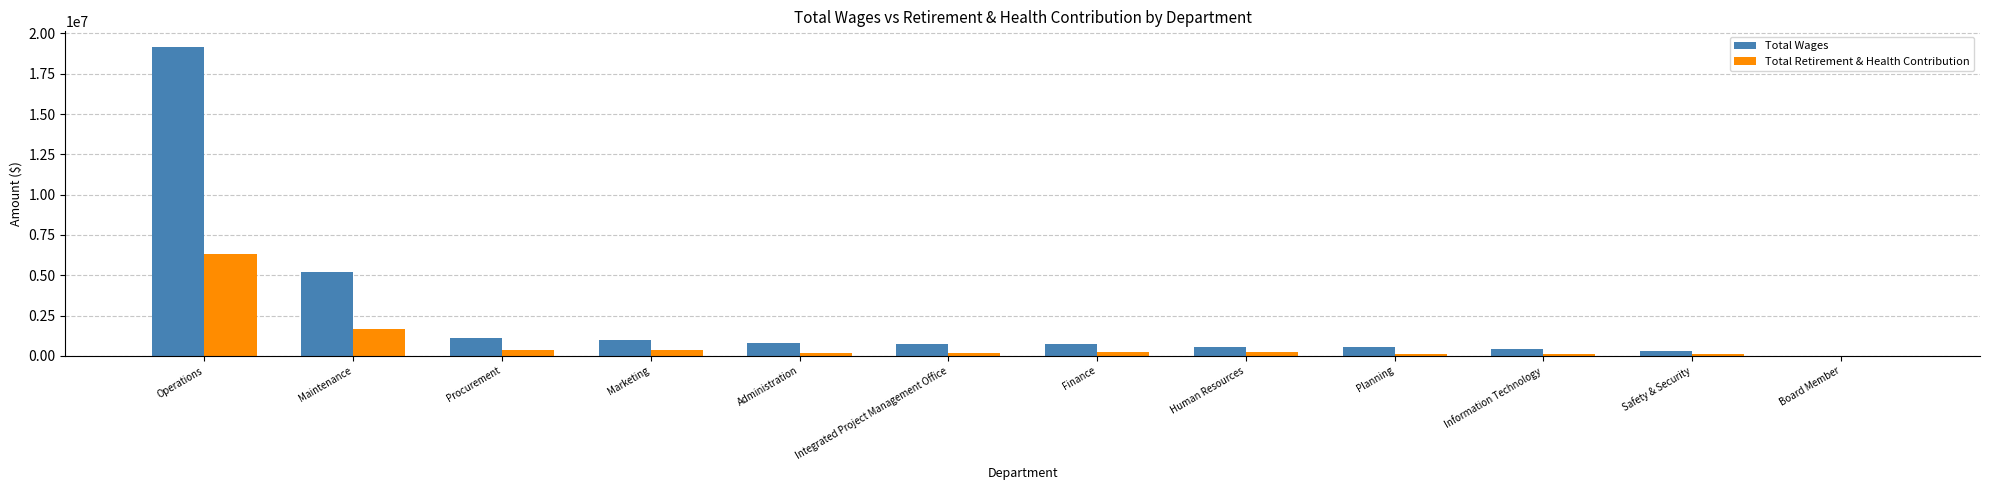

Is it true that Total Retirement & Health Contribution equals 92110 at Safety & Security?

True